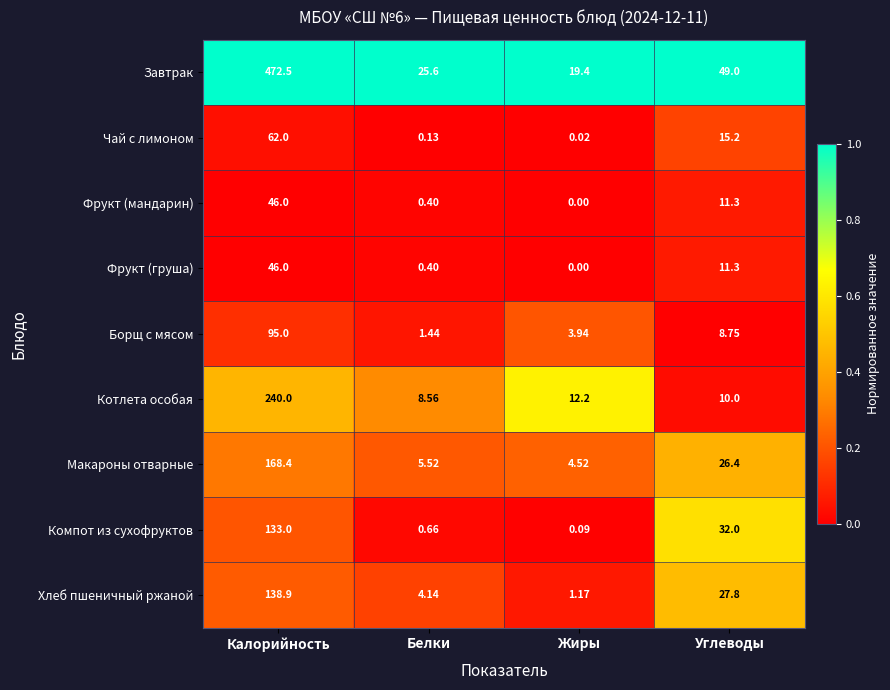

Which label corresponds to the smallest value in the chart?

Жиры